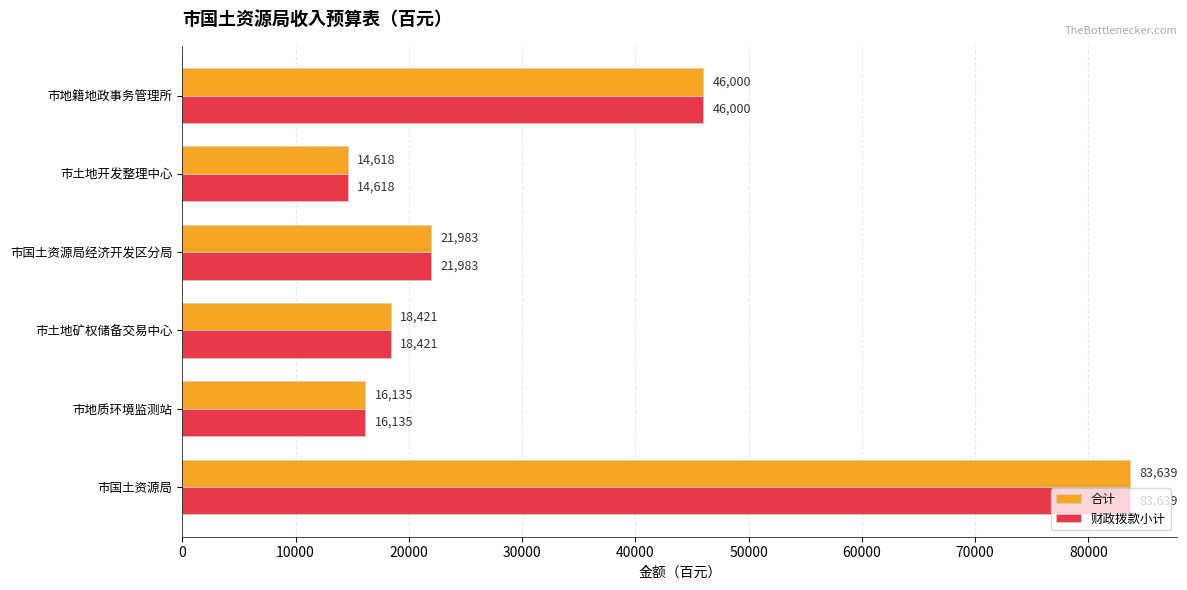

What is the approximate value of 财政拨款小计 at 市国土资源局?

83639